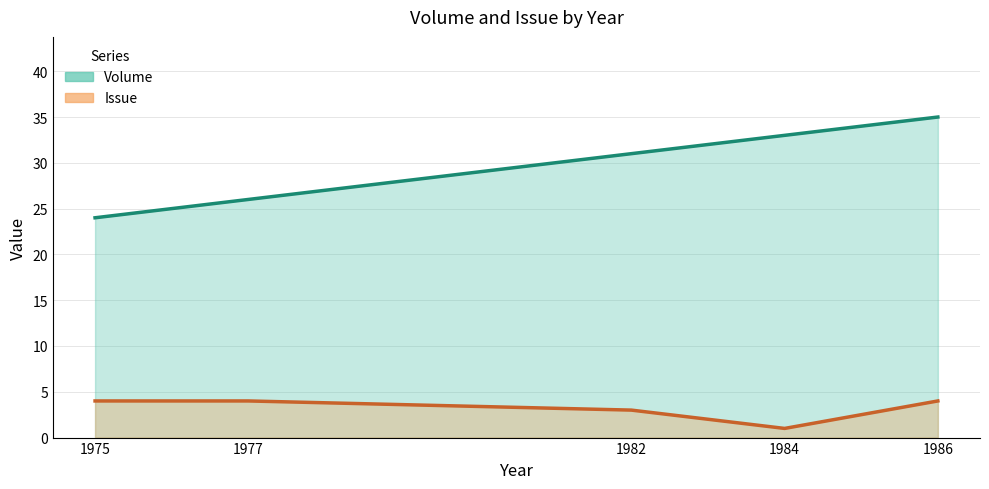

True or false: Volume has a value of 24 at 1975.

True